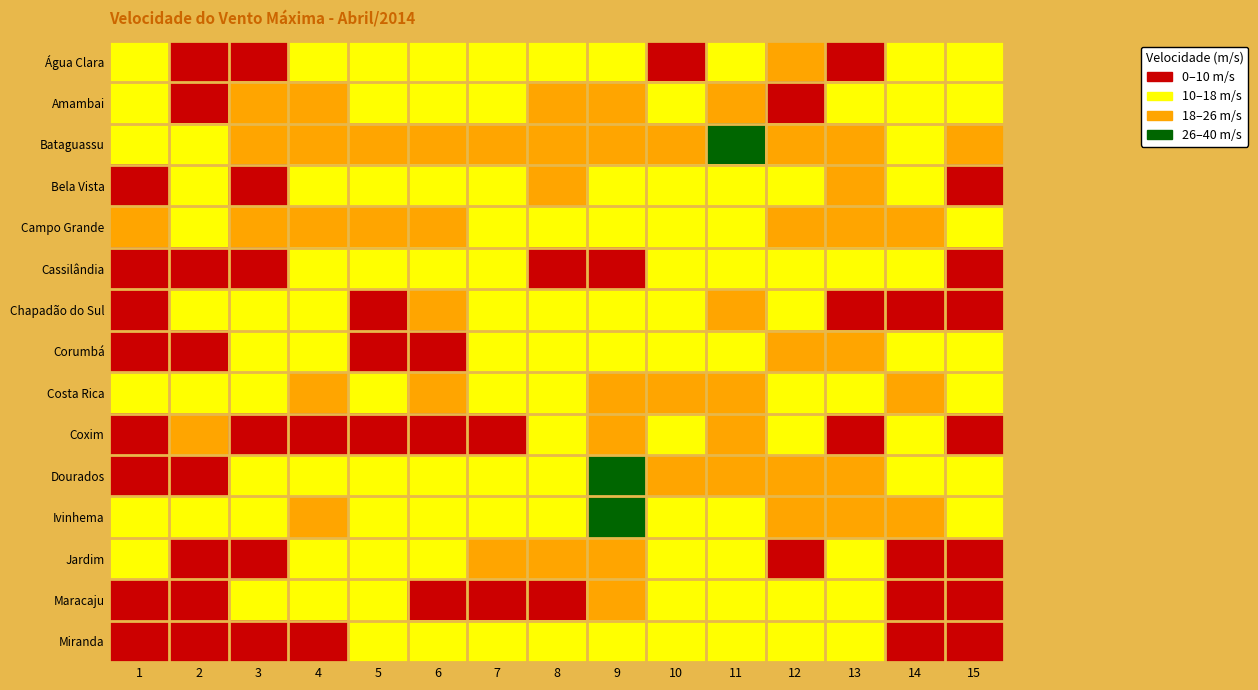

At which category does the chart reach its minimum across all series?

5